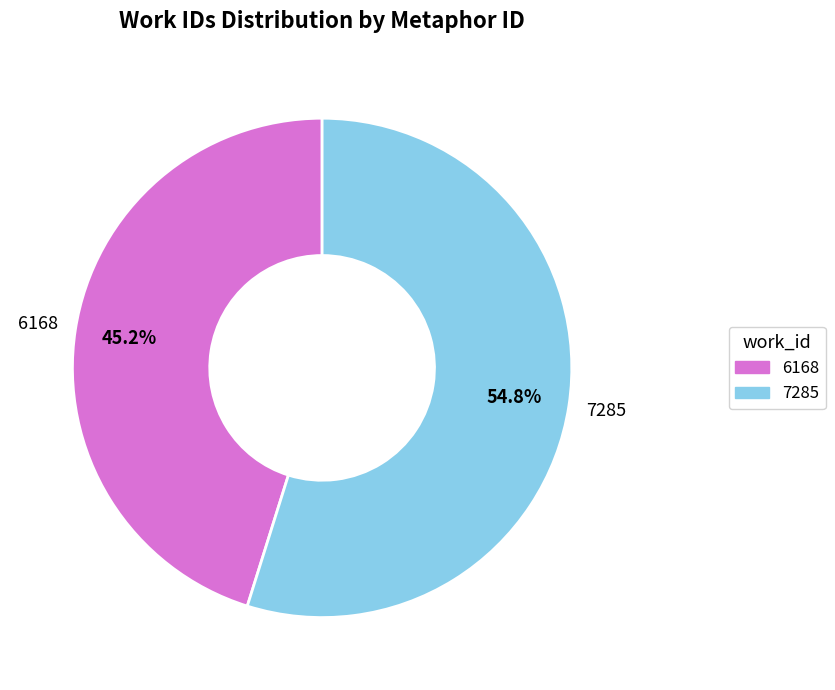

Is there a majority slice in this chart?

Yes